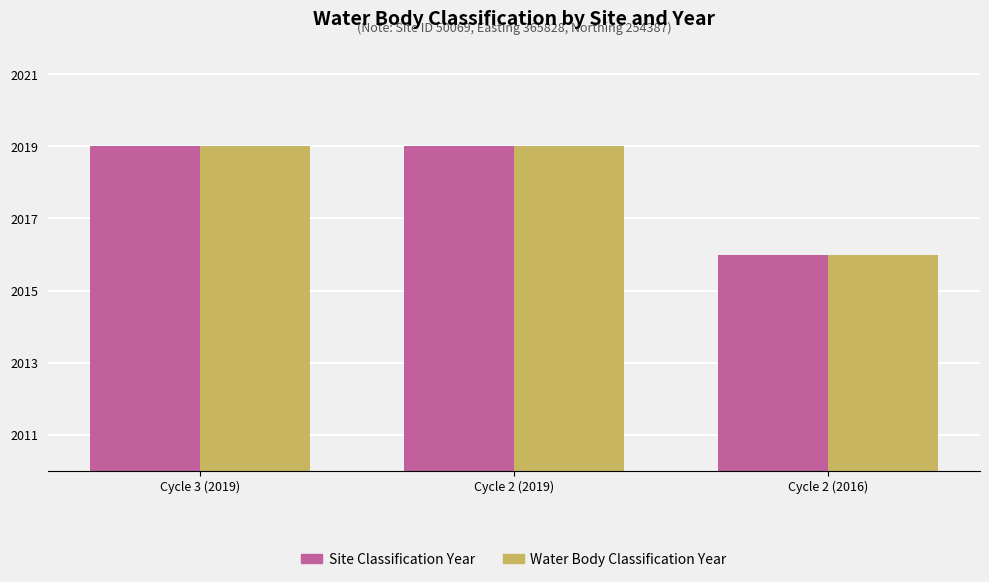

Count the Water Body Classification Year values in the range 2016 to 2019.

3